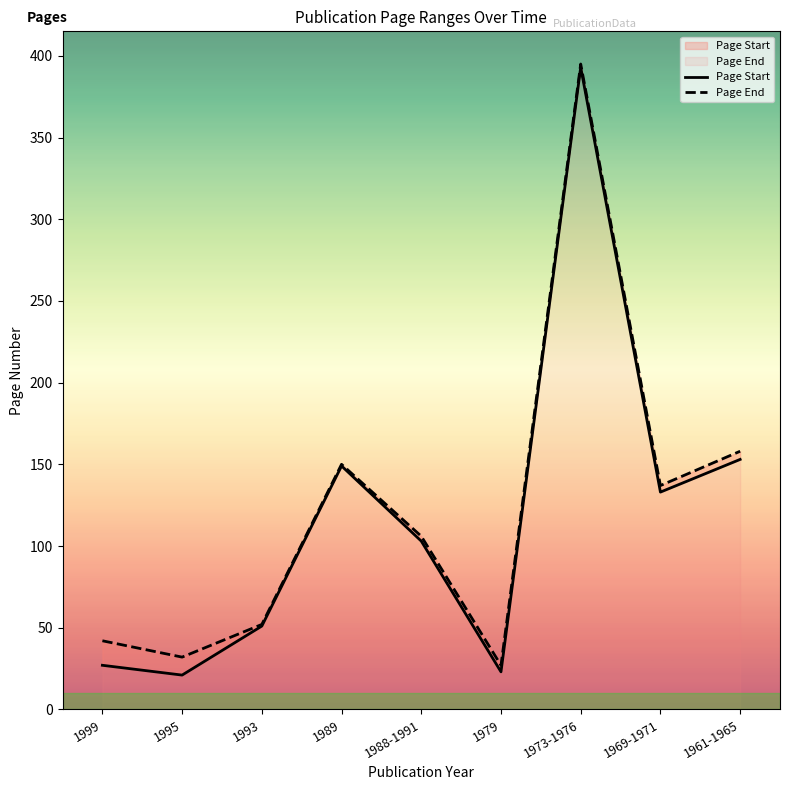

What is the minimum value for Page Start?

21